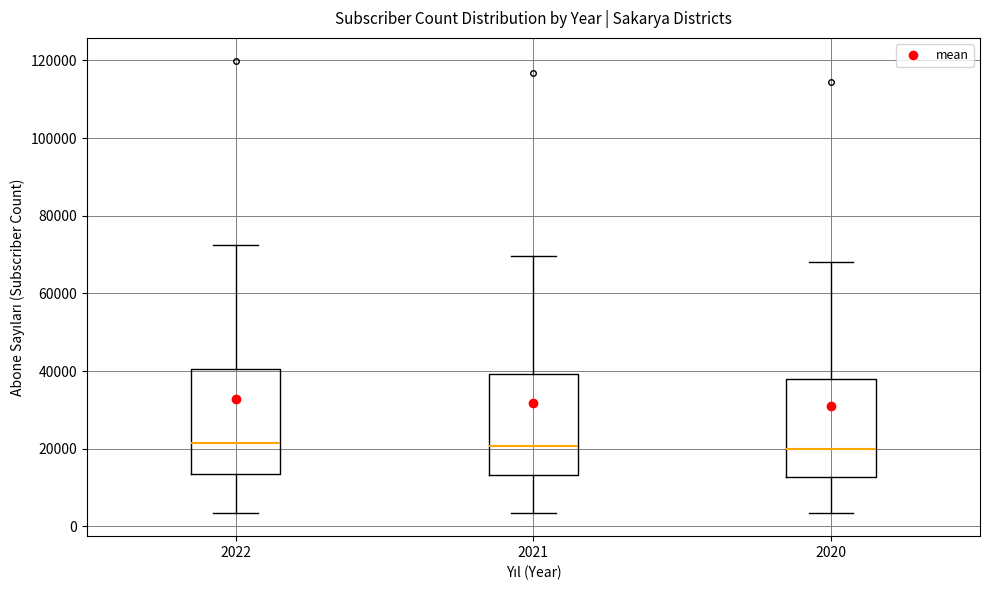

Reading left to right, transcribe this box plot: for each box, give where its median line is, the range the box spans, and where its two whiskers end, as read against the y-axis. The values are not printed on the chart, so give them approximately, as read against the axis.

2022: median 22000, box 14000 to 40000, whiskers 4000 to 72000
2021: median 20000, box 14000 to 40000, whiskers 4000 to 70000
2020: median 20000, box 12000 to 38000, whiskers 4000 to 68000